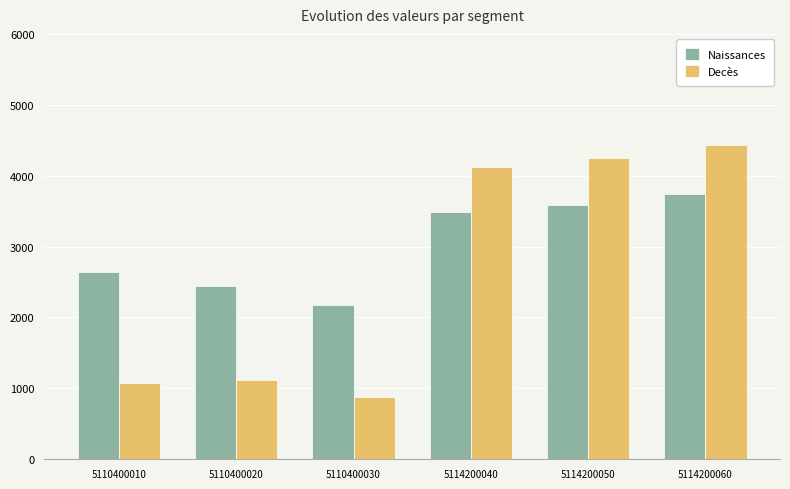

What is the sum of all Decès values?

15891